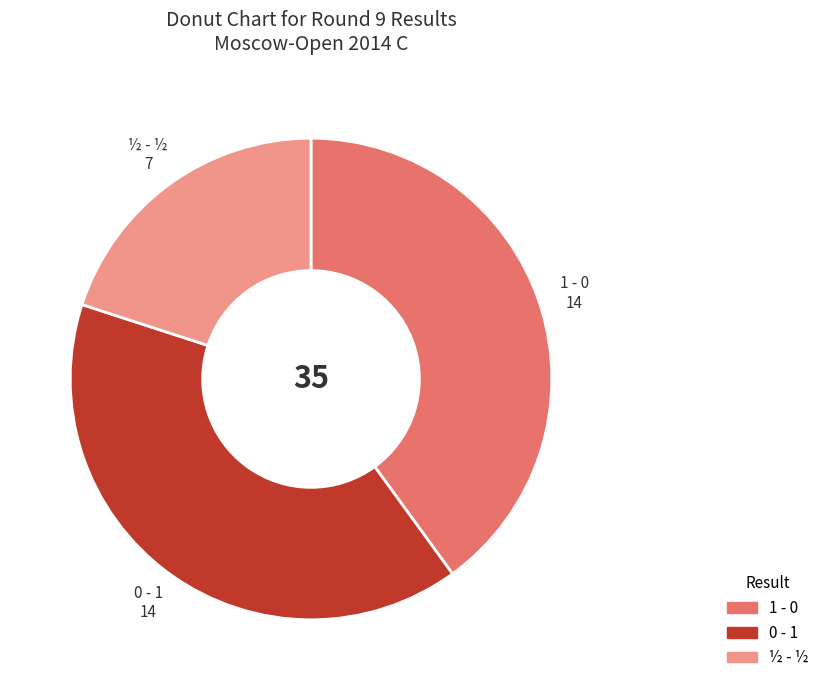

Which category has the smallest portion of the pie?

½ - ½